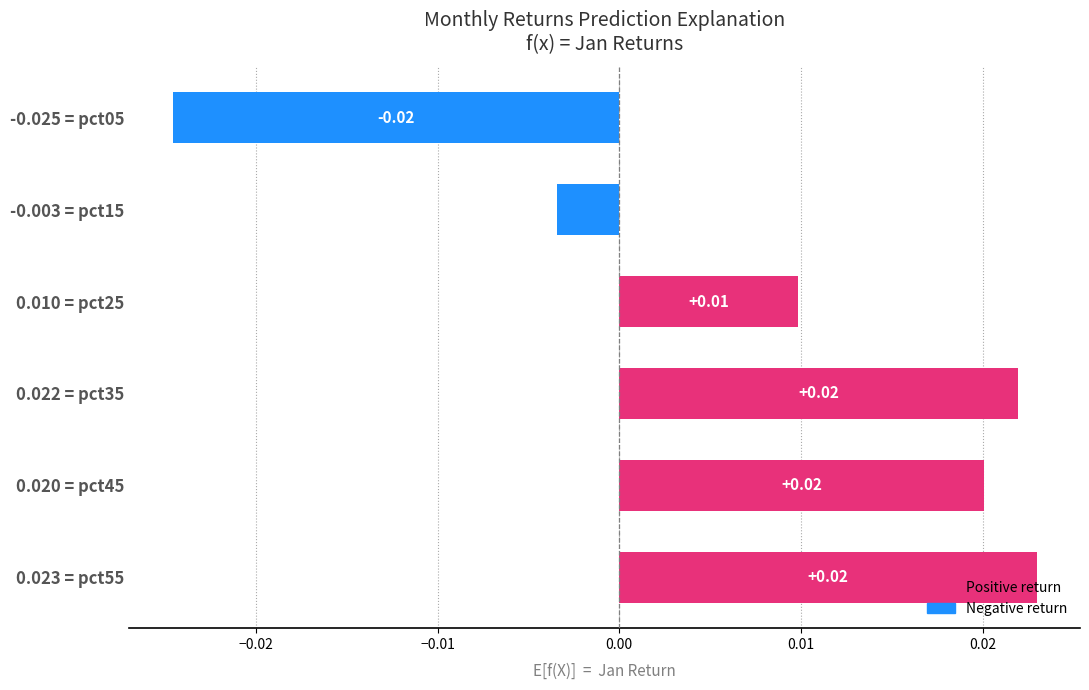

How many categories are shown in the chart?

6